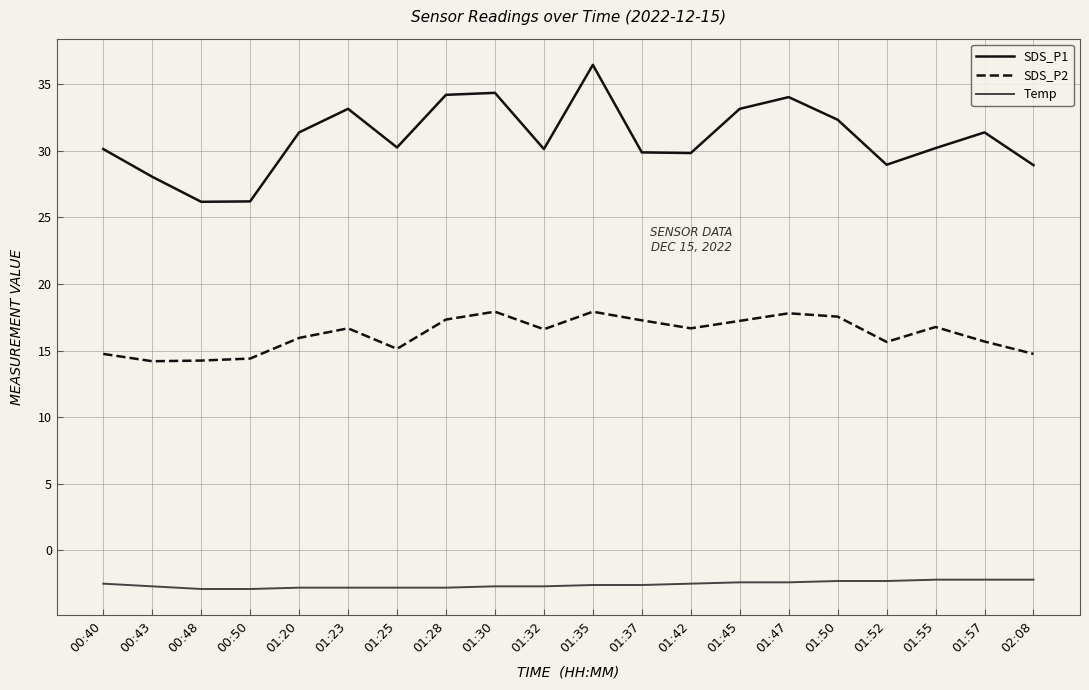

Rank the series at 01:57 from highest to lowest value.

SDS_P1, SDS_P2, Temp